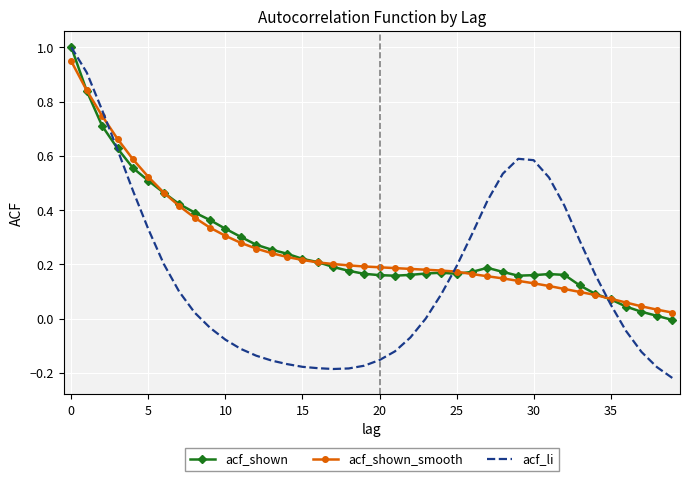

Which series has the widest spread of values?

acf_li